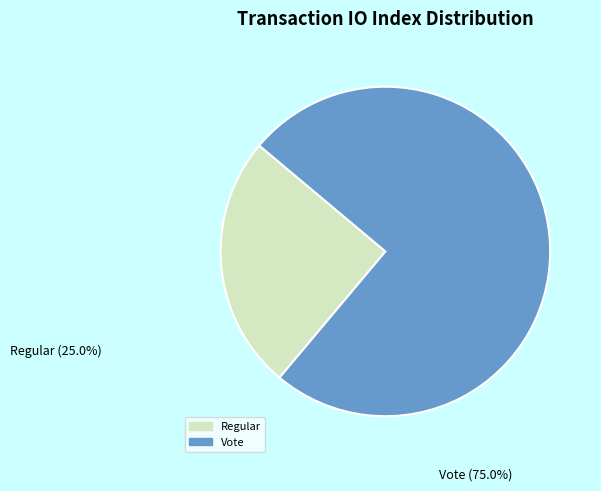

Does any single category account for the majority?

Yes